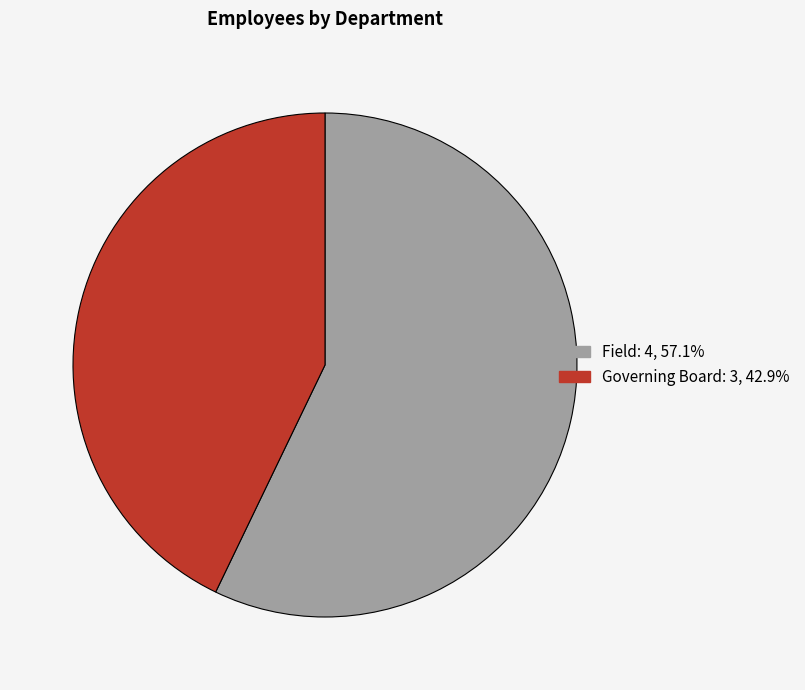

Between Governing Board and Field, which is larger?

Field